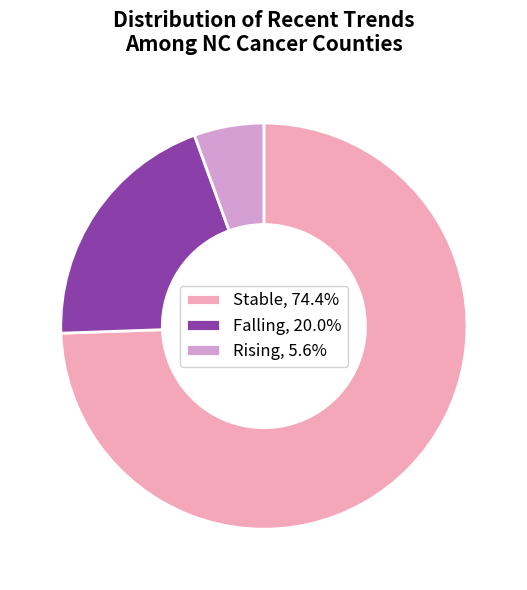

Is there a majority slice in this chart?

Yes